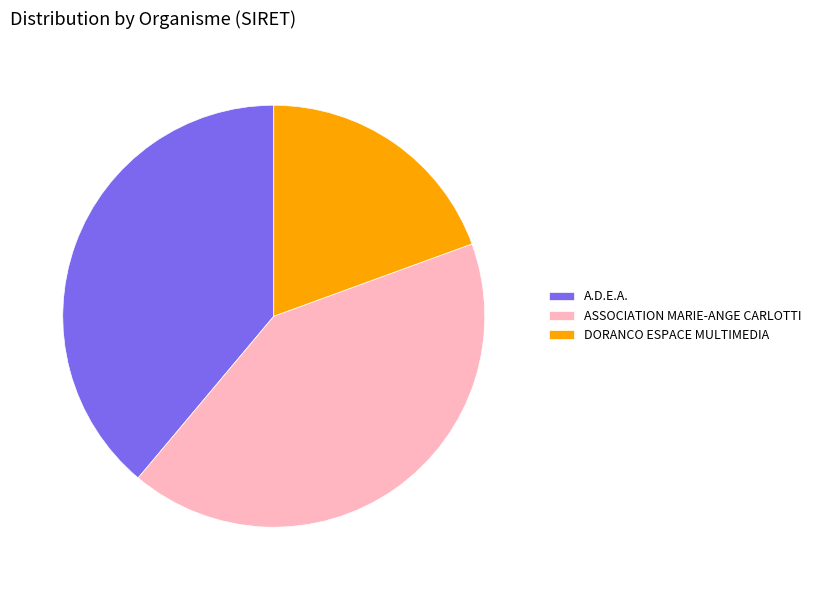

Rank the categories by value from lowest to highest.

DORANCO ESPACE MULTIMEDIA, A.D.E.A., ASSOCIATION MARIE-ANGE CARLOTTI